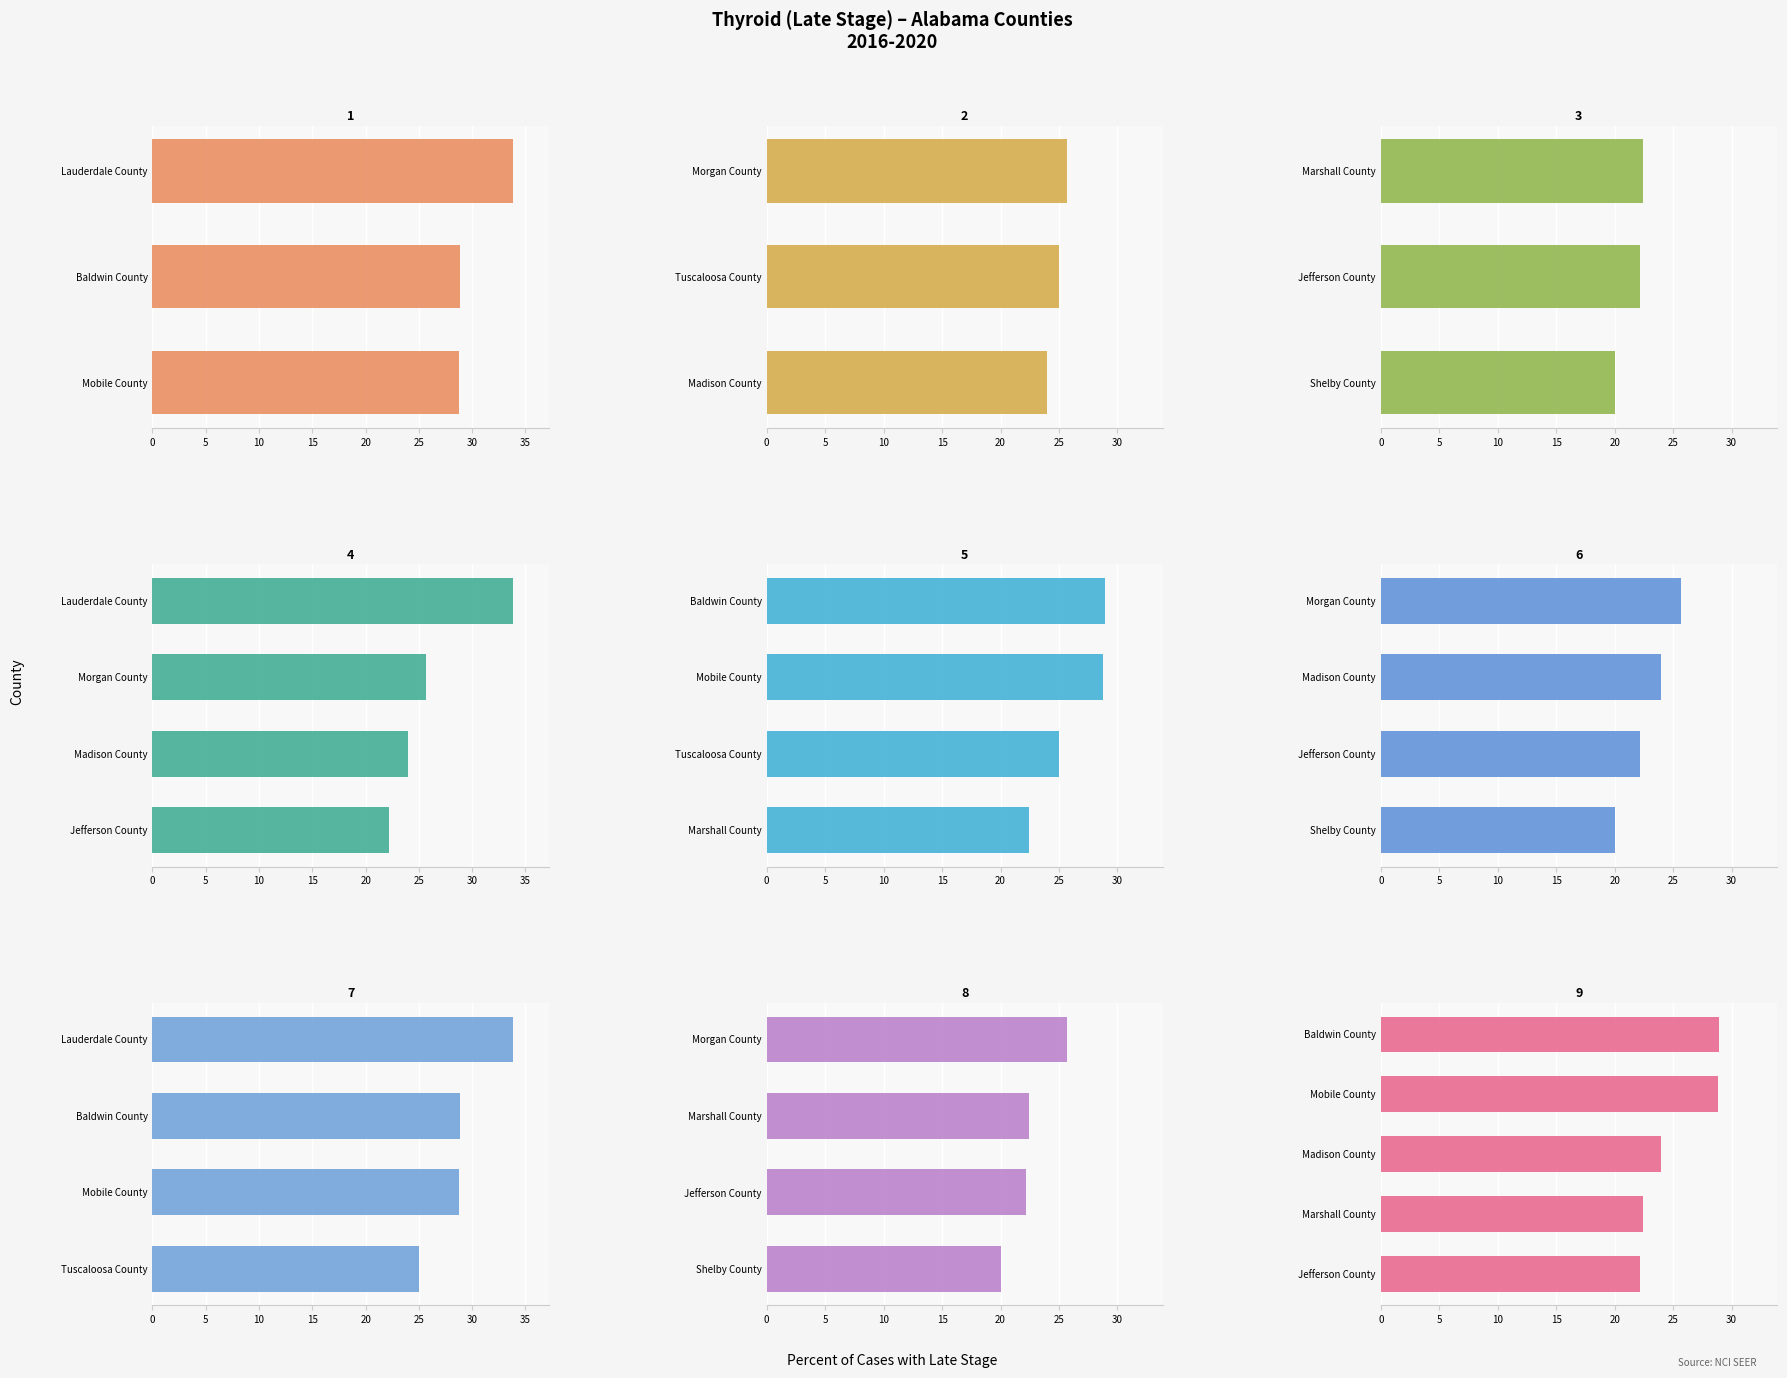

What is the difference between the maximum and second lowest values?

11.6